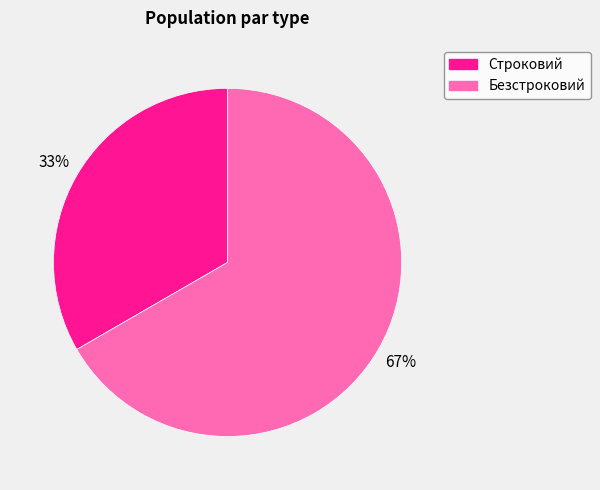

To the nearest percent, what percentage of the pie is Безстроковий?

67%